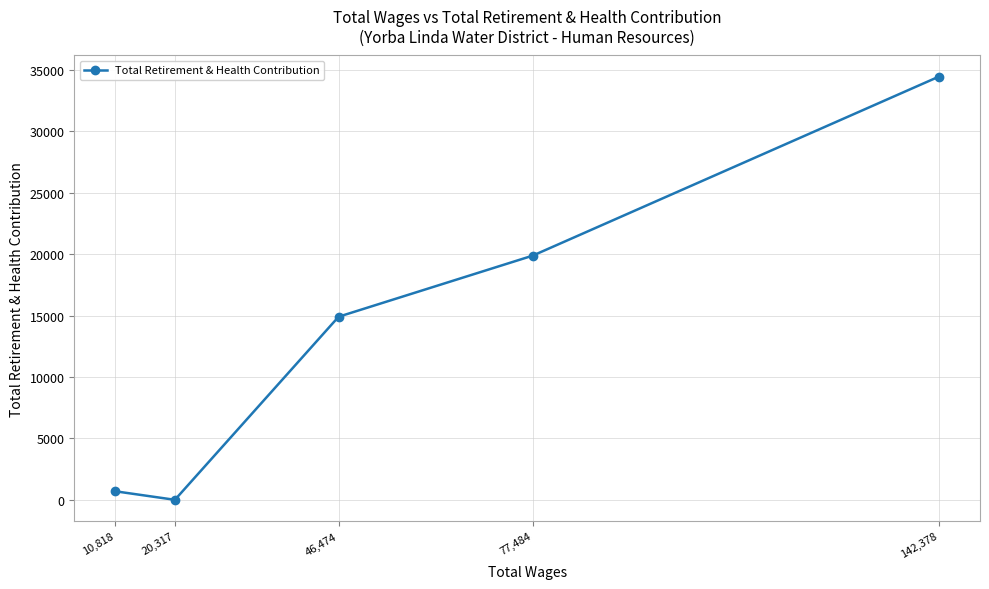

What is the value of the 4th point from the left?

19884